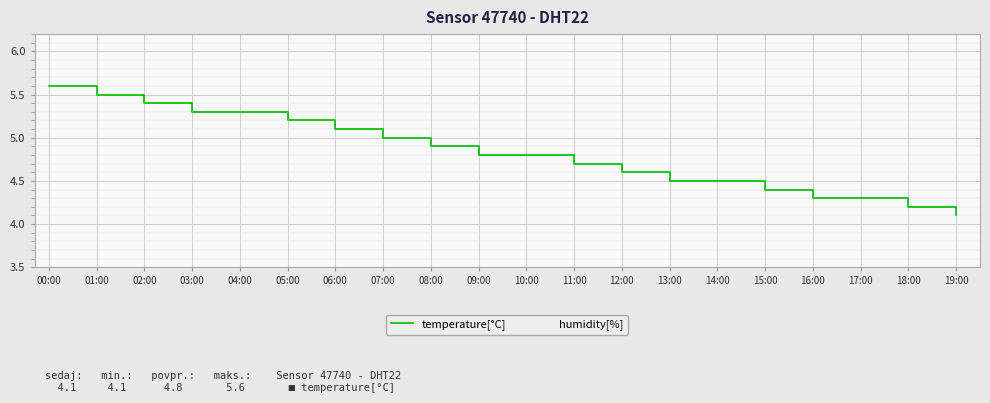

What position from the right is 15:00?

5